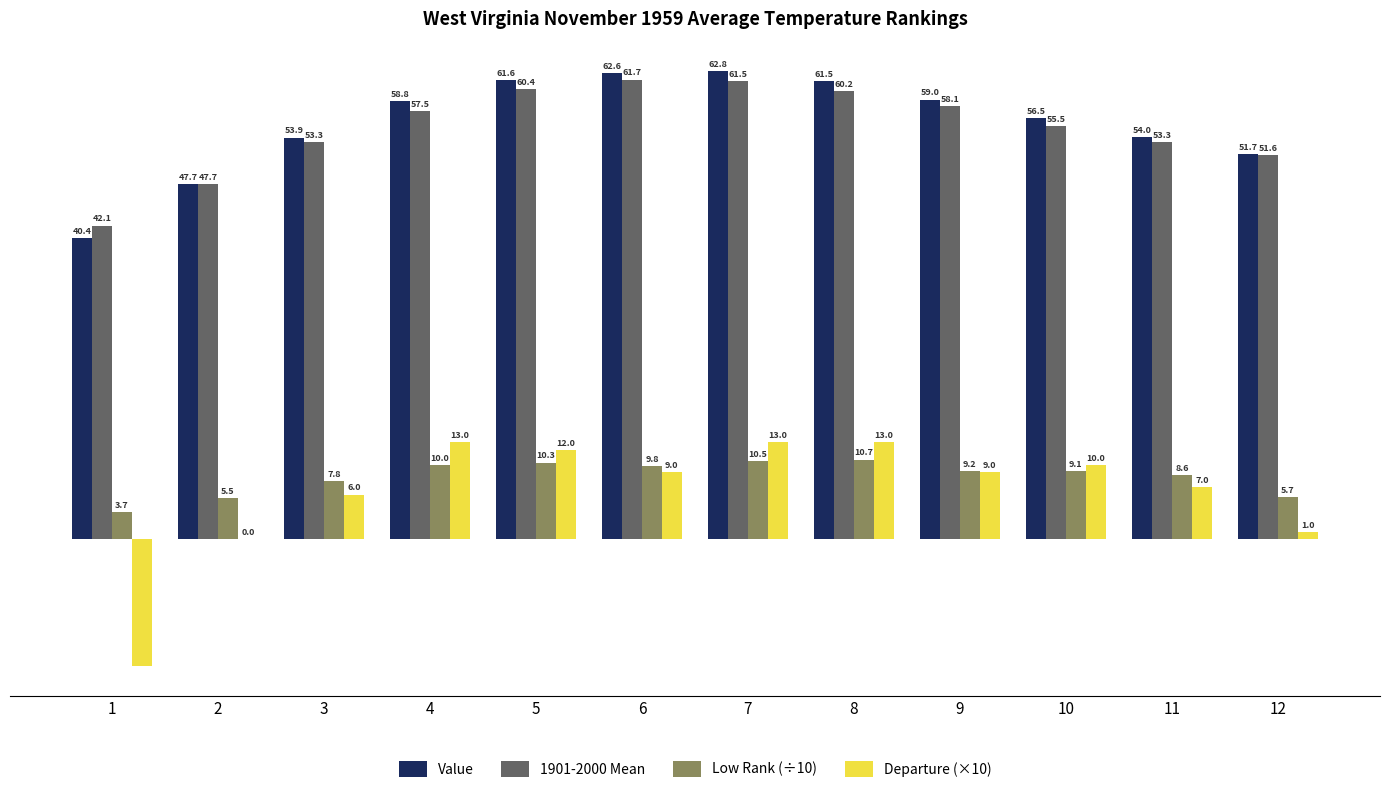

Which series changed the most between 3 and 10?

Departure (×10)